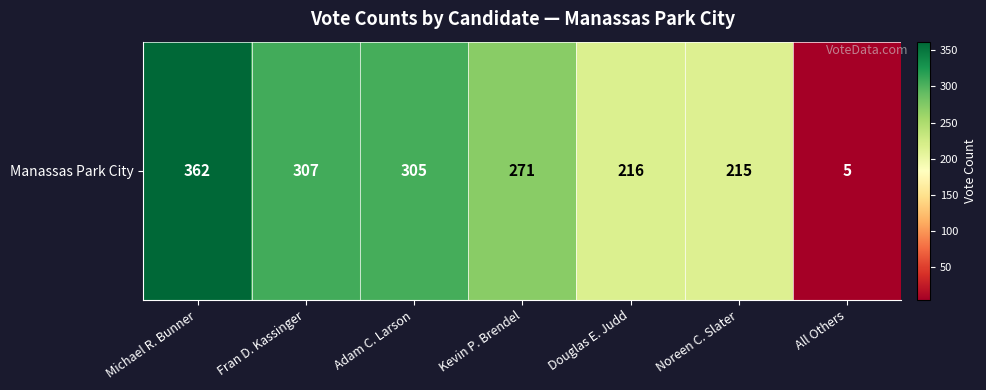

At which label is the value closest to 183?

Noreen C. Slater